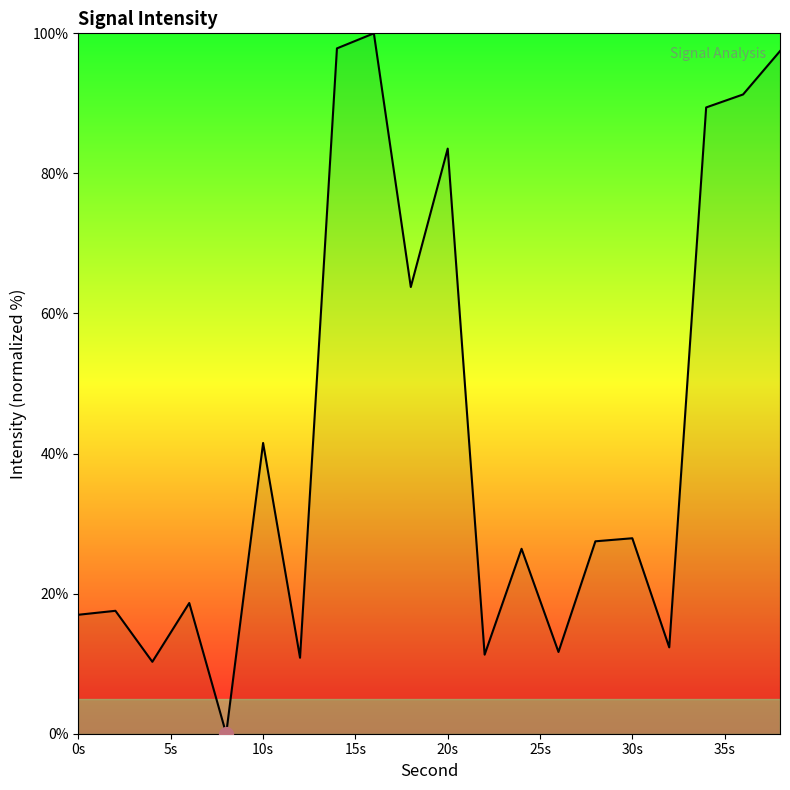

What is the difference between the maximum and minimum values?

100.0